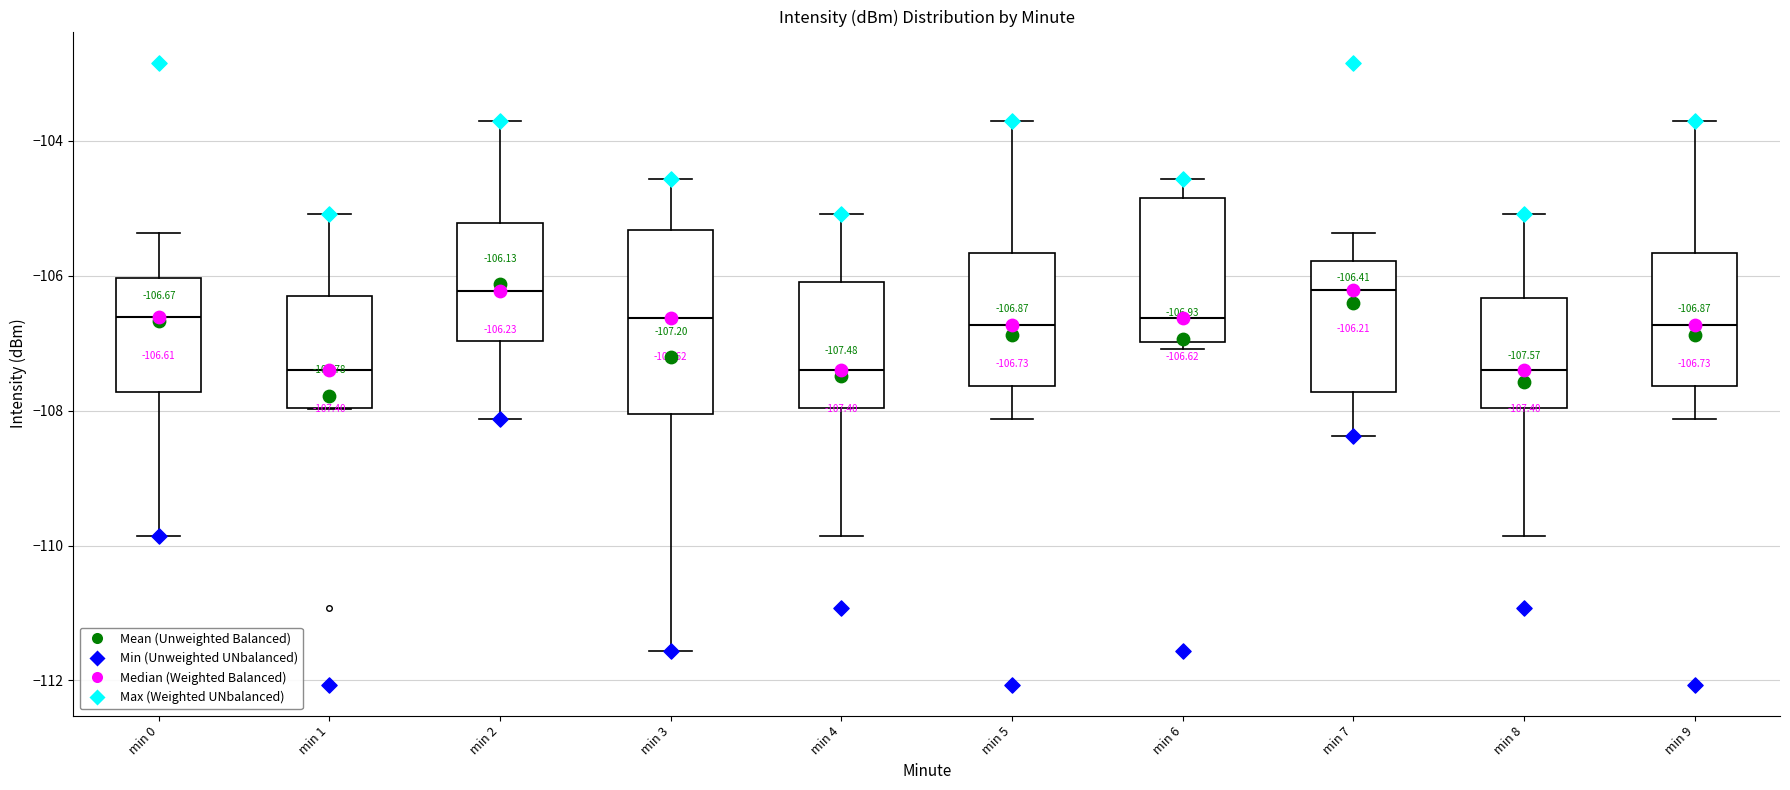

Comparing the boxes themselves (not the whiskers), which one is the tallest?

min 3